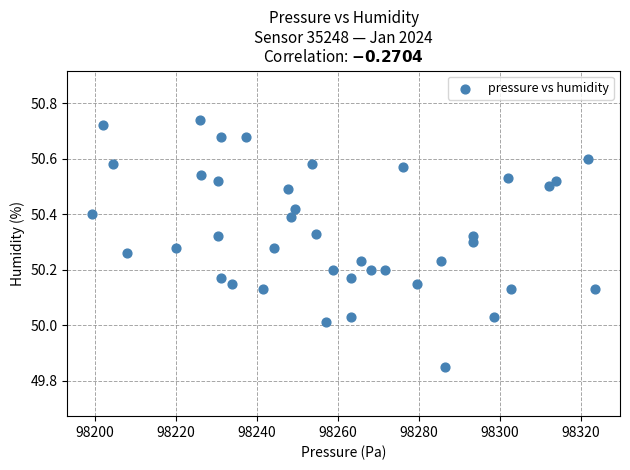

What is the range of X values (max minus min)?

123.9